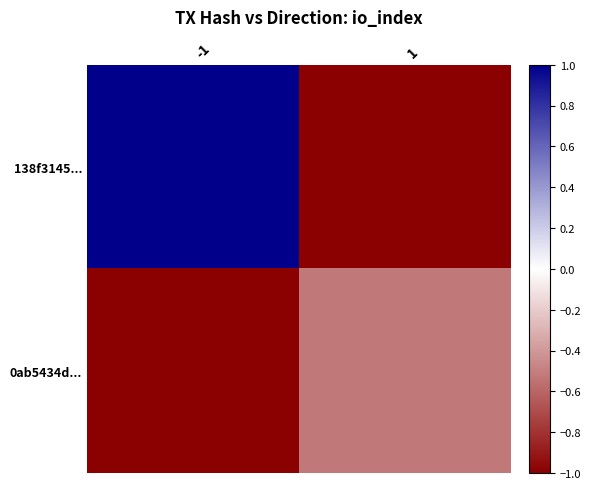

Reading right to left, extract all data points from this chart.

138f3145...: 1=-1.0	-1=1.0
0ab5434d...: 1=-0.5	-1=-1.0